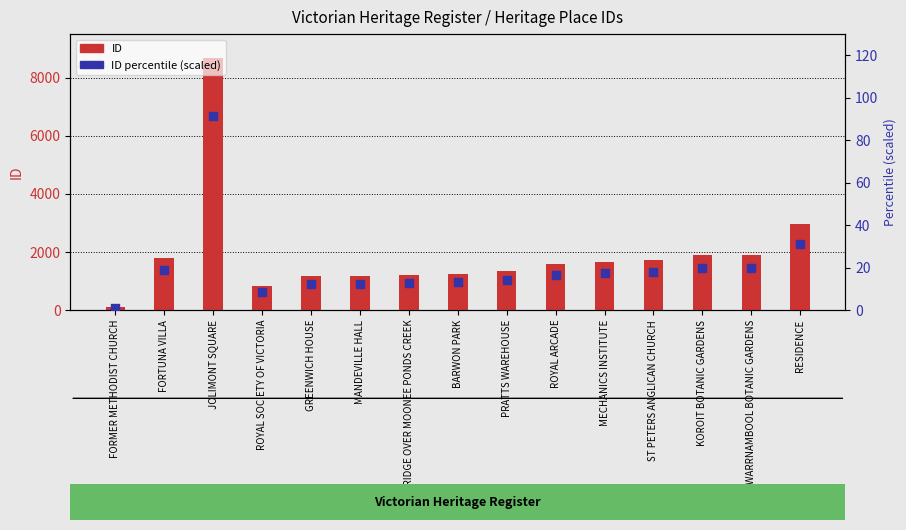

What are all the series names shown in the legend?

ID, ID percentile (scaled)